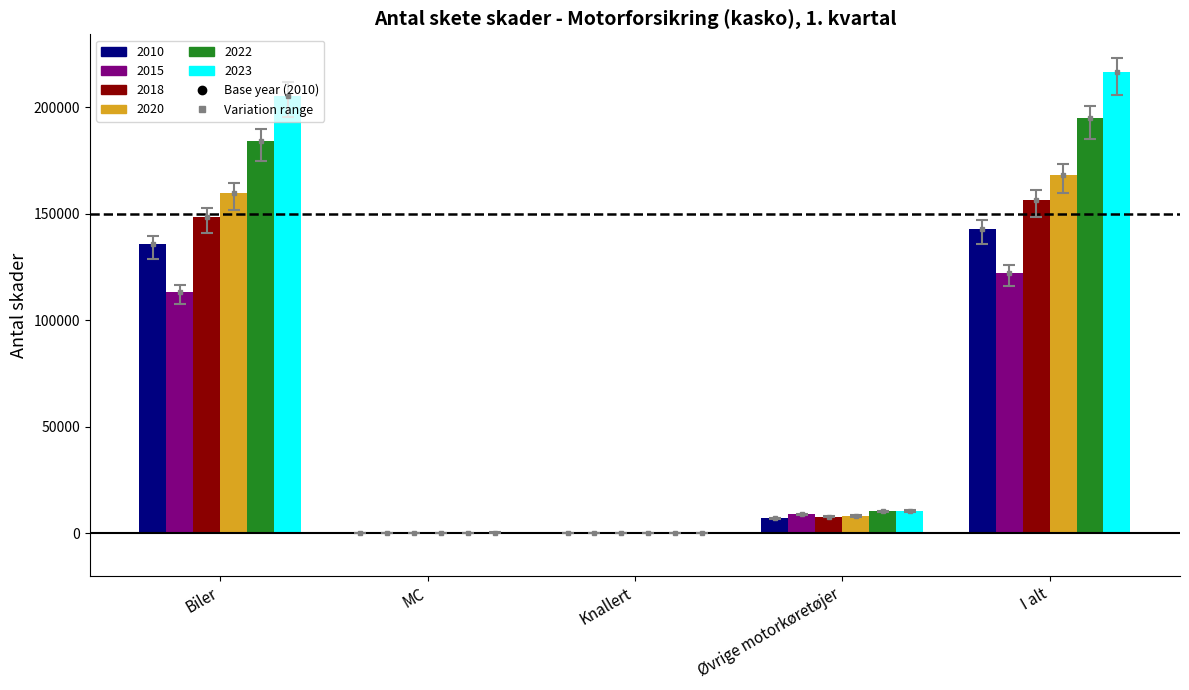

Is the value of 2023 at Knallert greater than the value of 2022 at Øvrige motorkøretøjer?

No